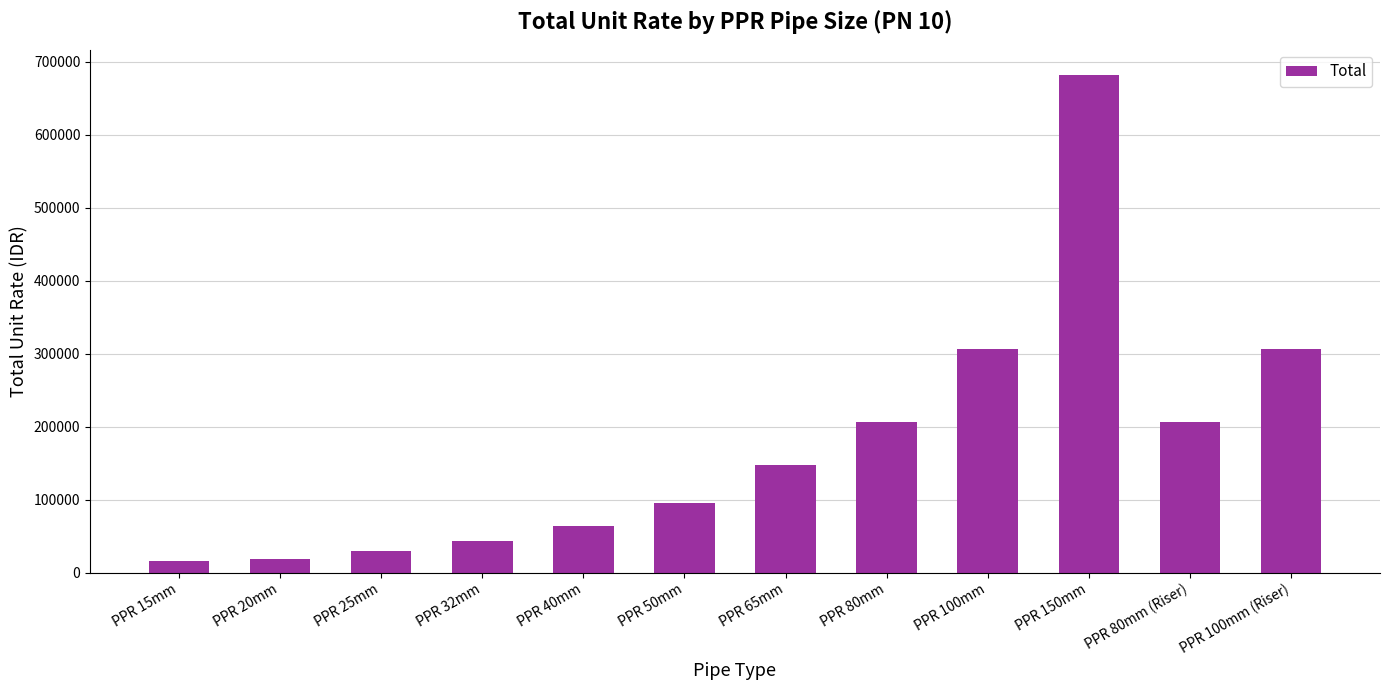

How many data points are less than 147609?

6